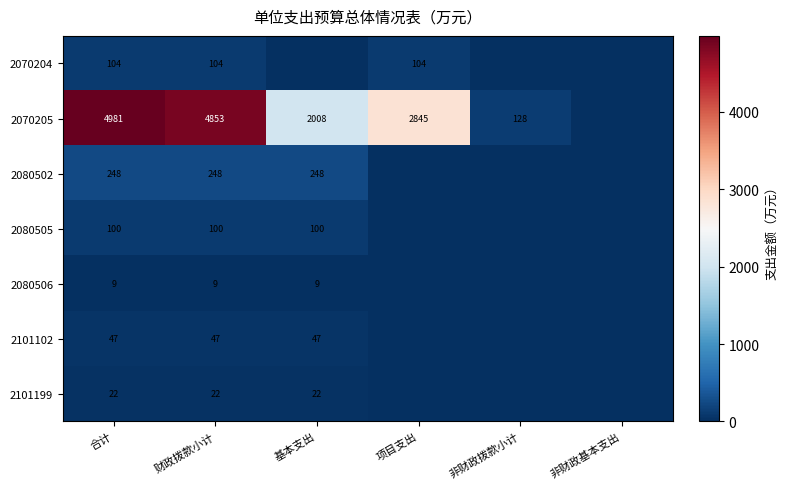

What is the sum of the 2070205 values at 财政拨款小计 and 非财政拨款小计?

4981